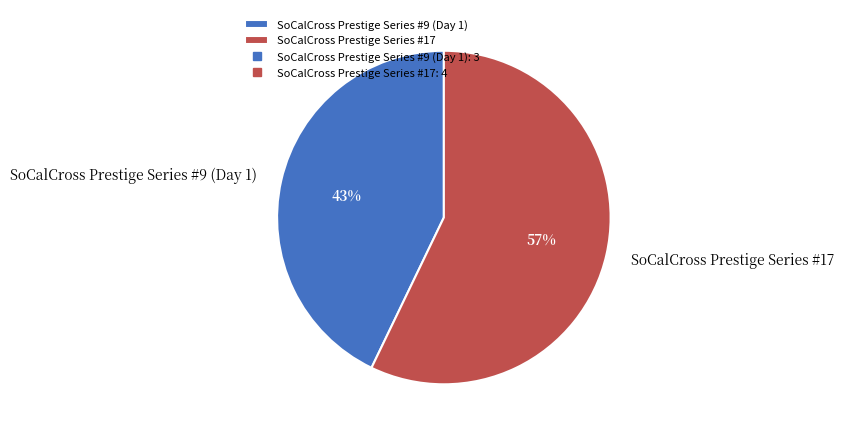

Between SoCalCross Prestige Series #17 and SoCalCross Prestige Series #9 (Day 1), which is larger?

SoCalCross Prestige Series #17